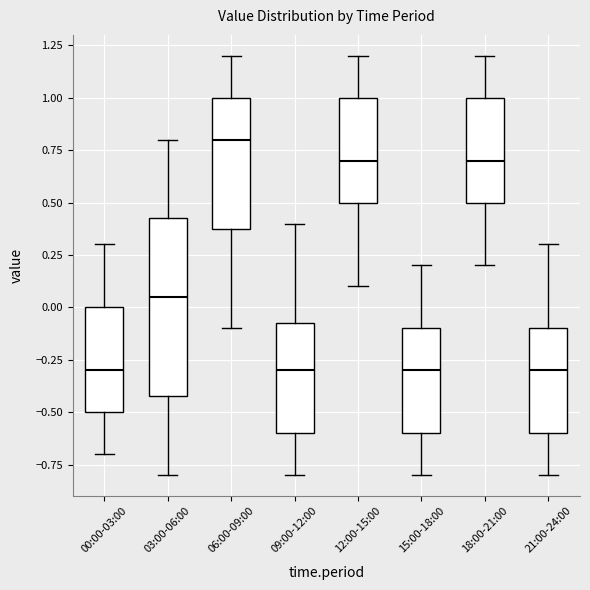

Reading left to right, read every box against the y-axis: the position of its median line, the range the box covers, and the ends of its whiskers. The values are not printed on the chart, so give them approximately, as read against the axis.

00:00-03:00: median -0.30, box -0.50 to 0.00, whiskers -0.70 to 0.30
03:00-06:00: median 0.05, box -0.40 to 0.45, whiskers -0.80 to 0.80
06:00-09:00: median 0.80, box 0.40 to 1.00, whiskers -0.10 to 1.20
09:00-12:00: median -0.30, box -0.60 to -0.05, whiskers -0.80 to 0.40
12:00-15:00: median 0.70, box 0.50 to 1.00, whiskers 0.10 to 1.20
15:00-18:00: median -0.30, box -0.60 to -0.10, whiskers -0.80 to 0.20
18:00-21:00: median 0.70, box 0.50 to 1.00, whiskers 0.20 to 1.20
21:00-24:00: median -0.30, box -0.60 to -0.10, whiskers -0.80 to 0.30